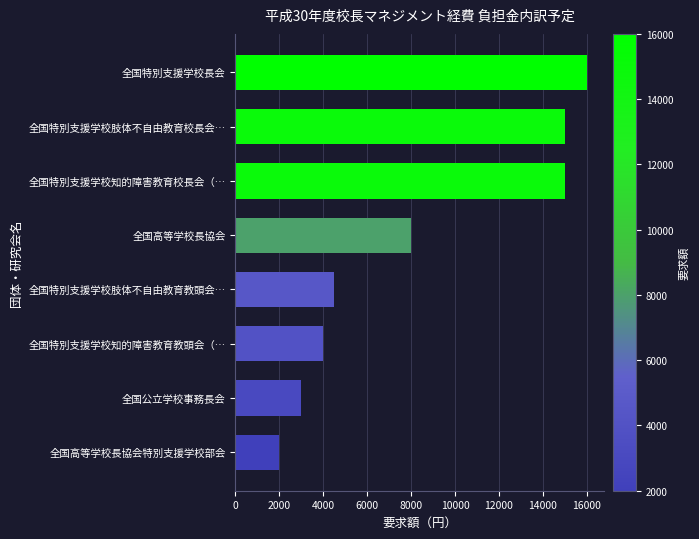

What is the change in value from 全国特別支援学校肢体不自由教育教頭会… to 全国特別支援学校肢体不自由教育校長会…?

+10500